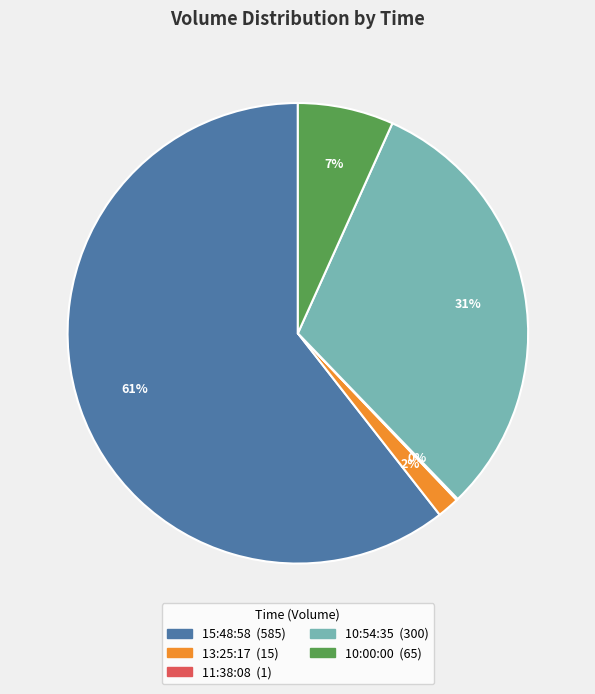

Does 15:48:58 represent more than half of the total?

Yes